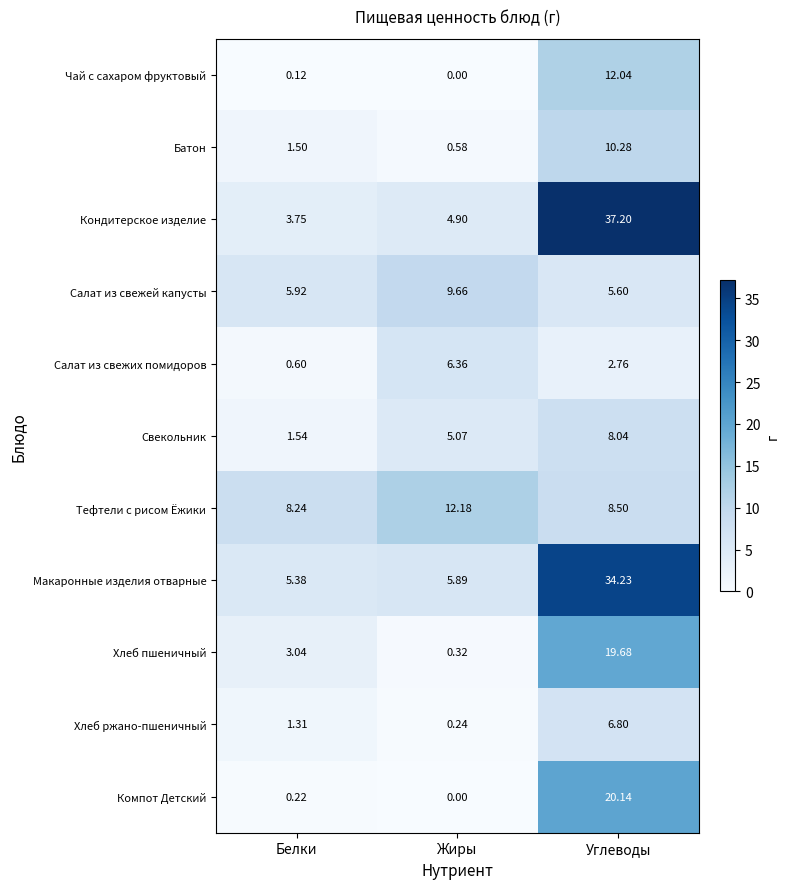

Between Жиры and Углеводы, which series saw the biggest shift?

Кондитерское изделие